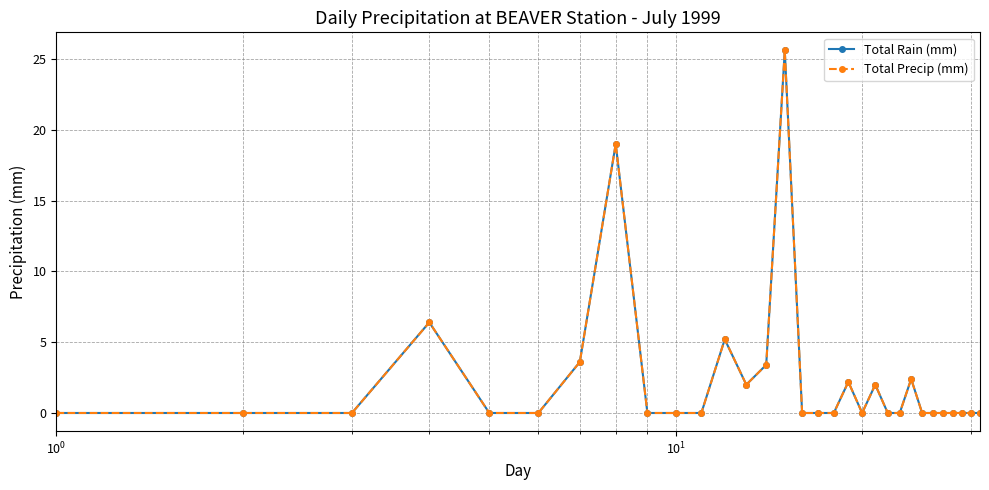

At how many categories does at least one series exceed 2?

8